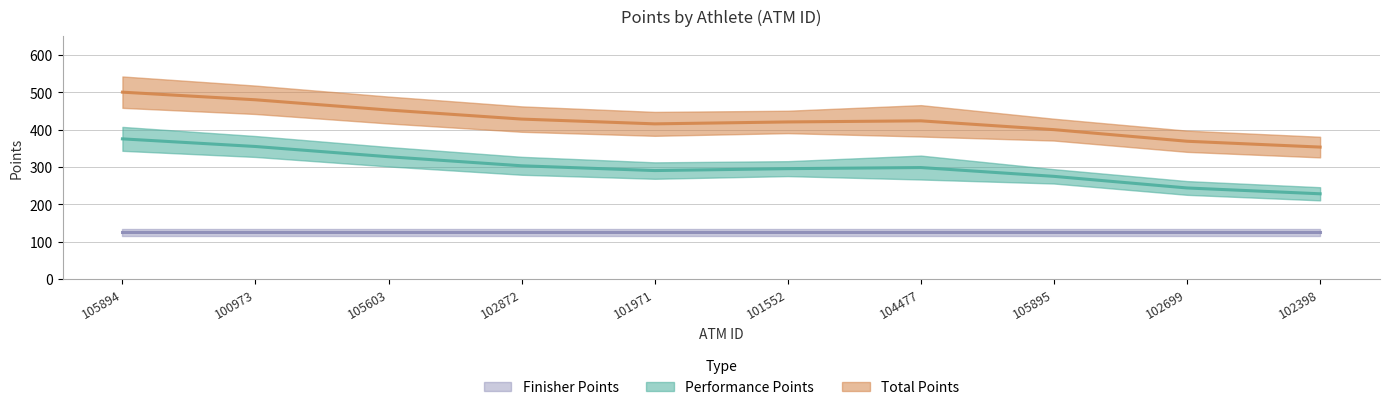

What value does the Total Points series have at 105603?

450